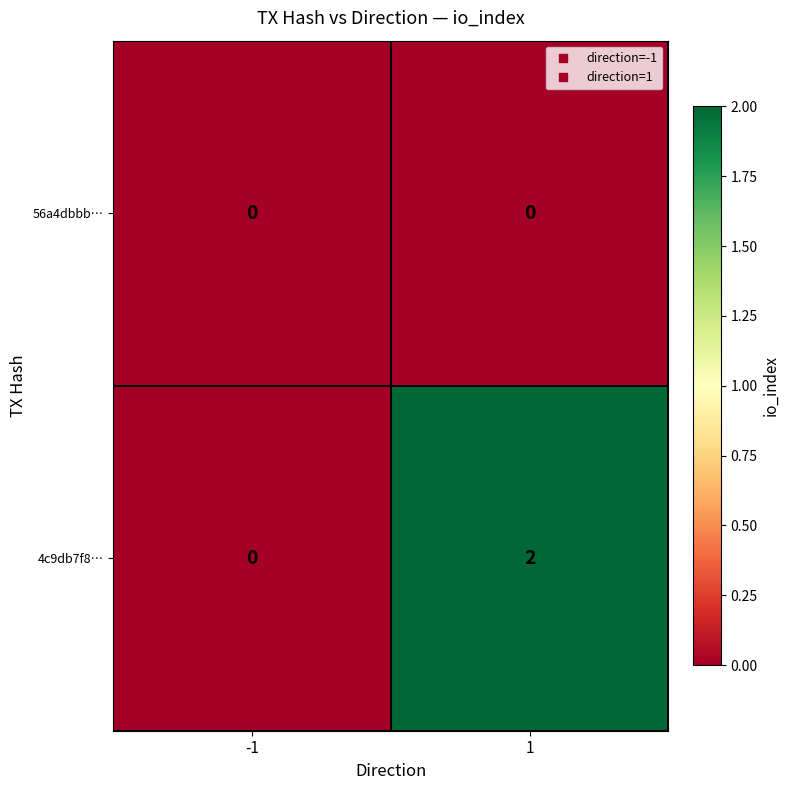

Reading left to right, what are all the values shown in this chart?

56a4dbbb…: 0	0
4c9db7f8…: 0	2